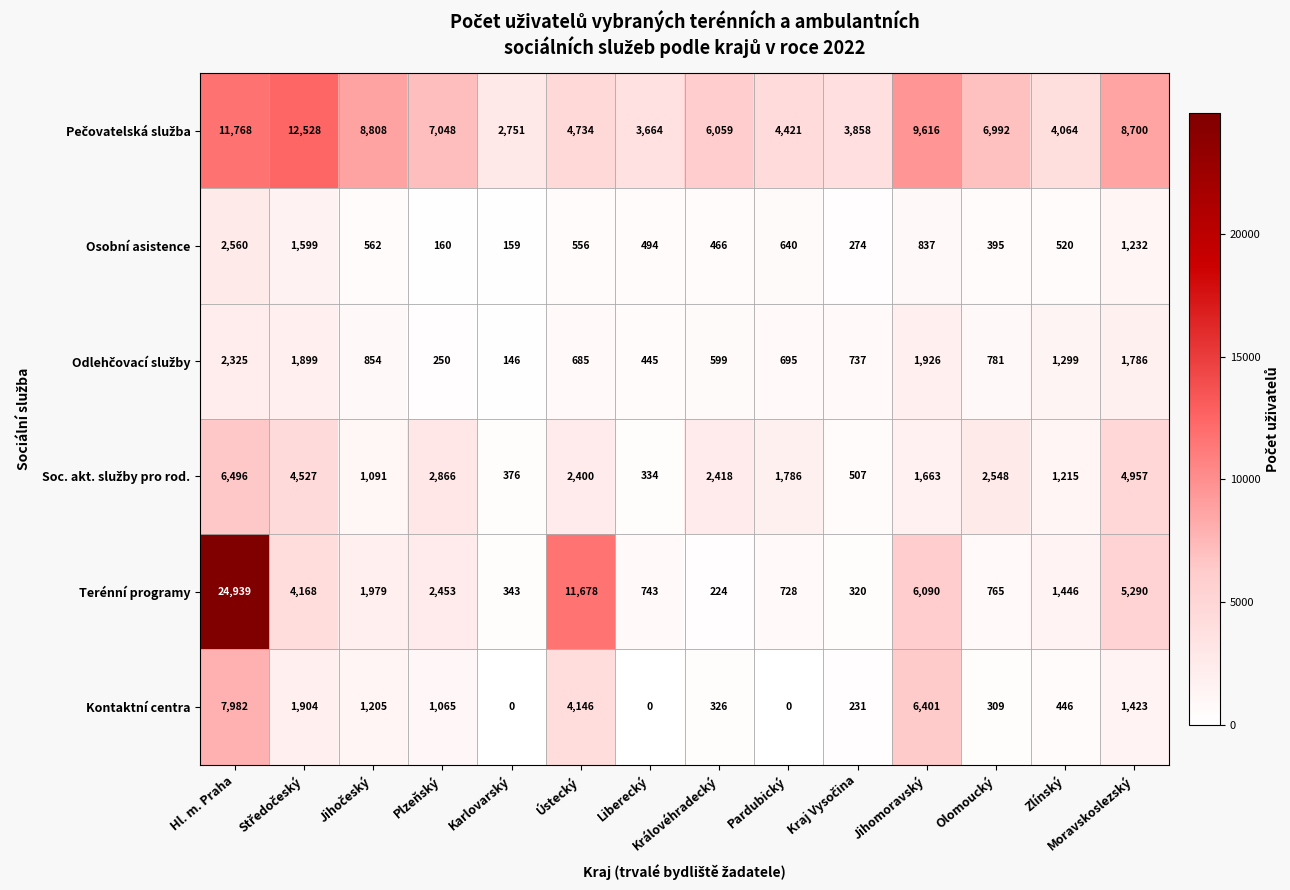

What is the minimum value for Osobní asistence?

159